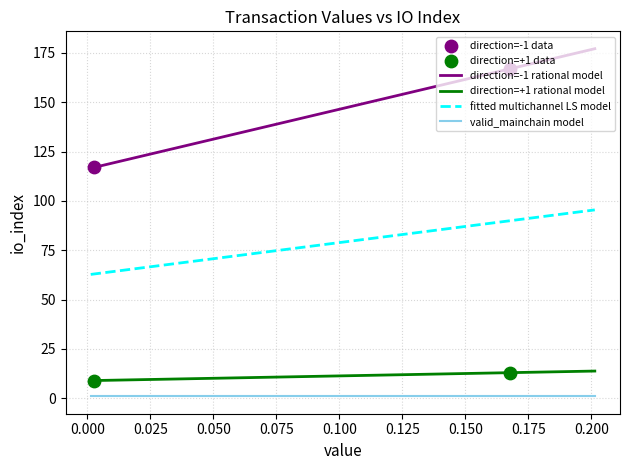

What is the maximum value for direction=-1 rational model?

177.2